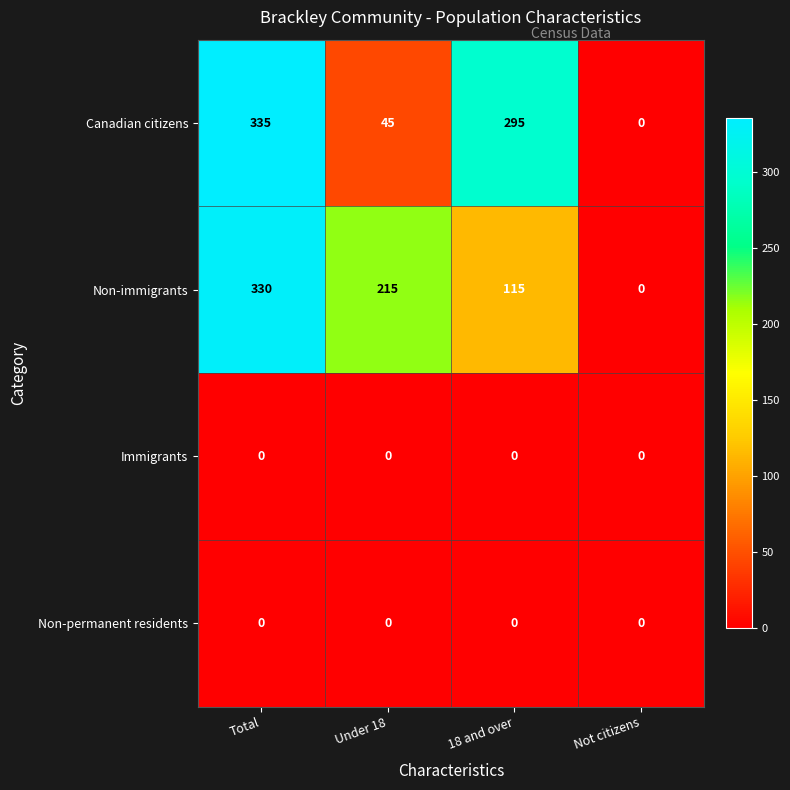

Reading left to right, transcribe all the data shown in this chart.

Canadian citizens: 335	45	295	0
Non-immigrants: 330	215	115	0
Immigrants: 0	0	0	0
Non-permanent residents: 0	0	0	0